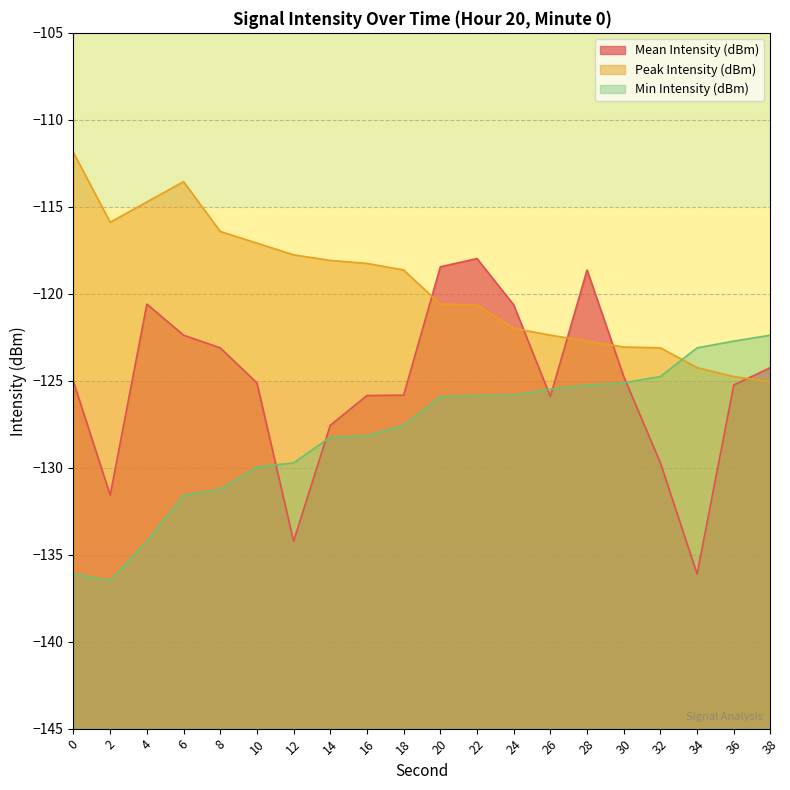

What is the value of the Peak Intensity (dBm) point at the 16th from the left?

-123.1